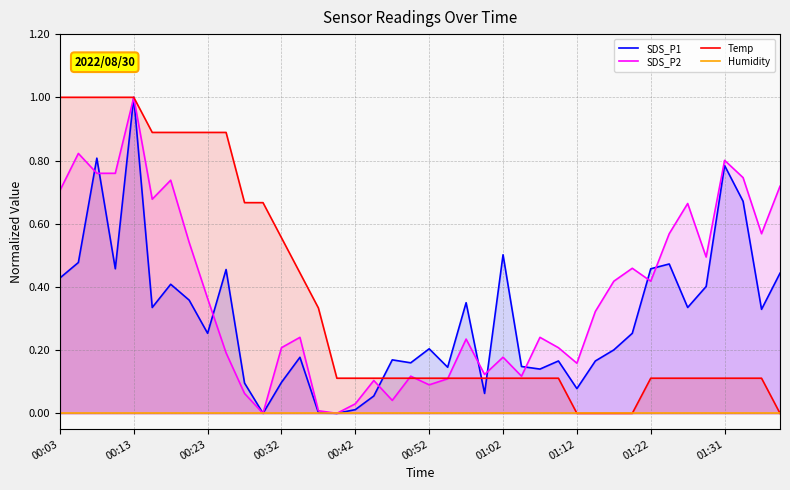

What position from the right is 10?

30